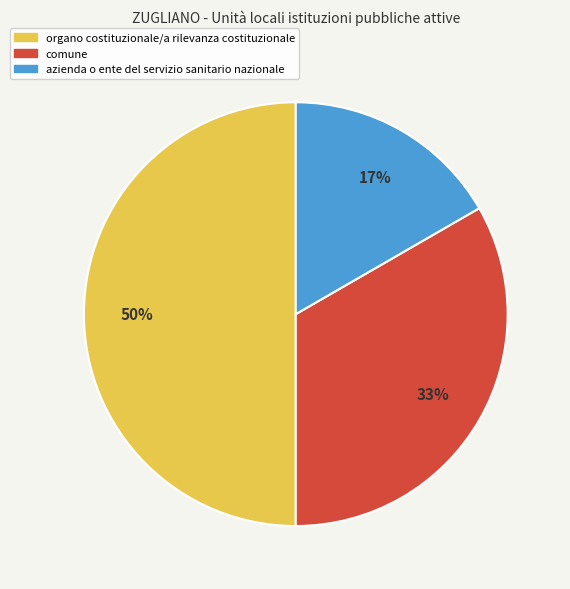

Which slice is the smallest?

azienda o ente del servizio sanitario nazionale